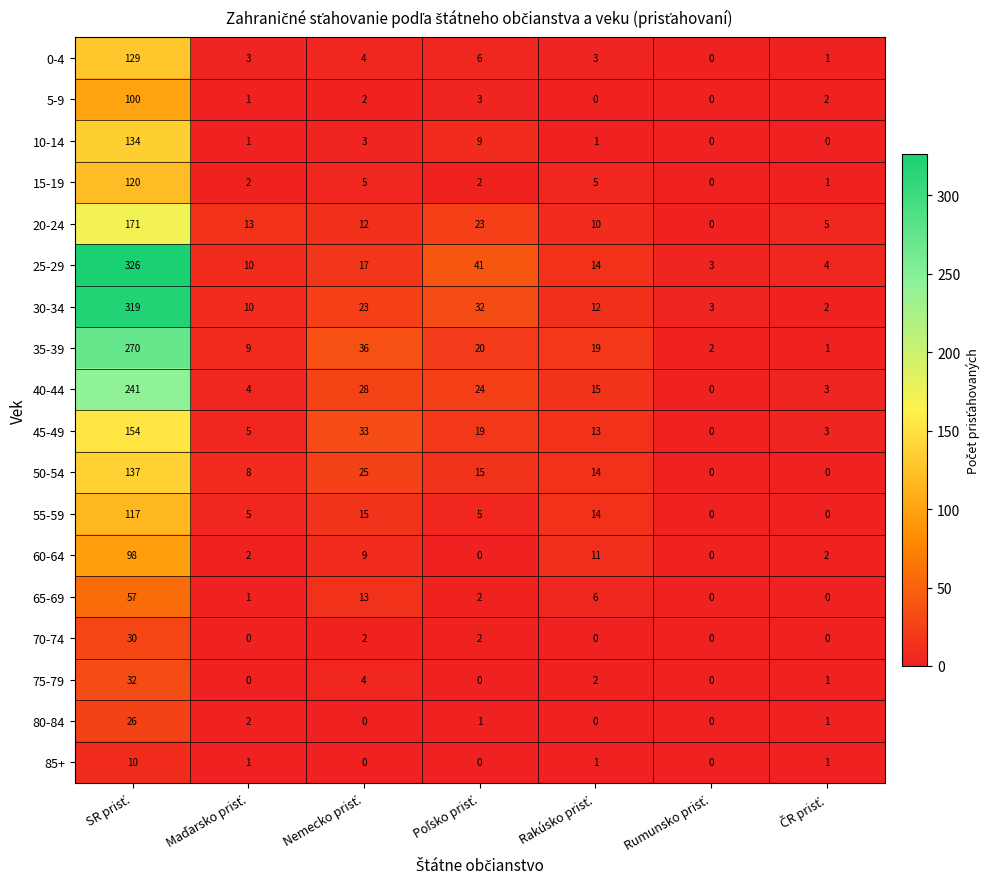

Which series has the largest range (max minus min)?

25-29